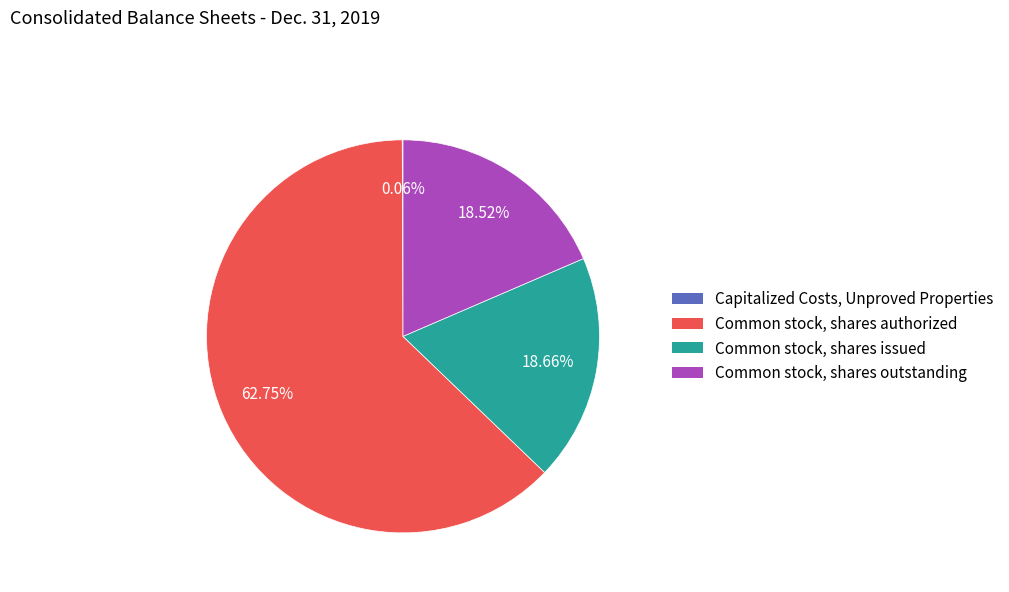

Which category accounts for the majority?

Common stock, shares authorized